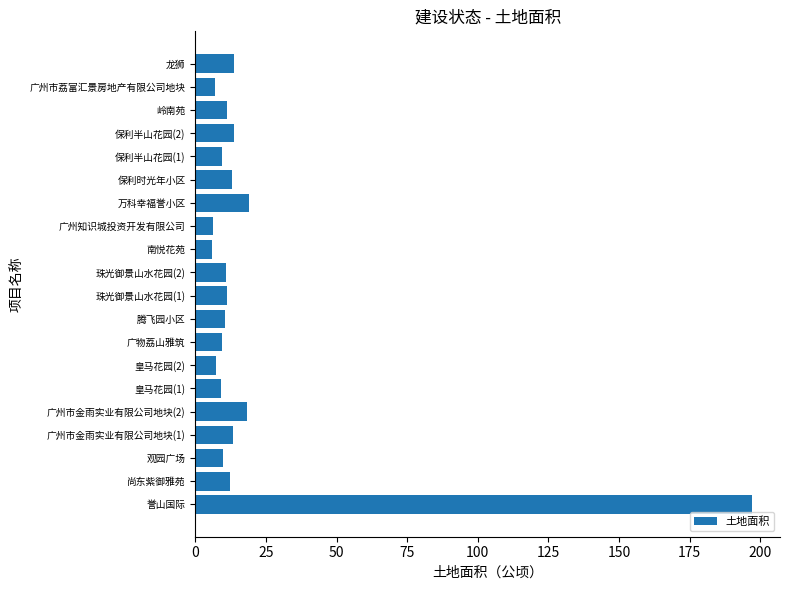

The chart shows a value of 6.2 at 广州知识城投资开发有限公司. True or false?

True